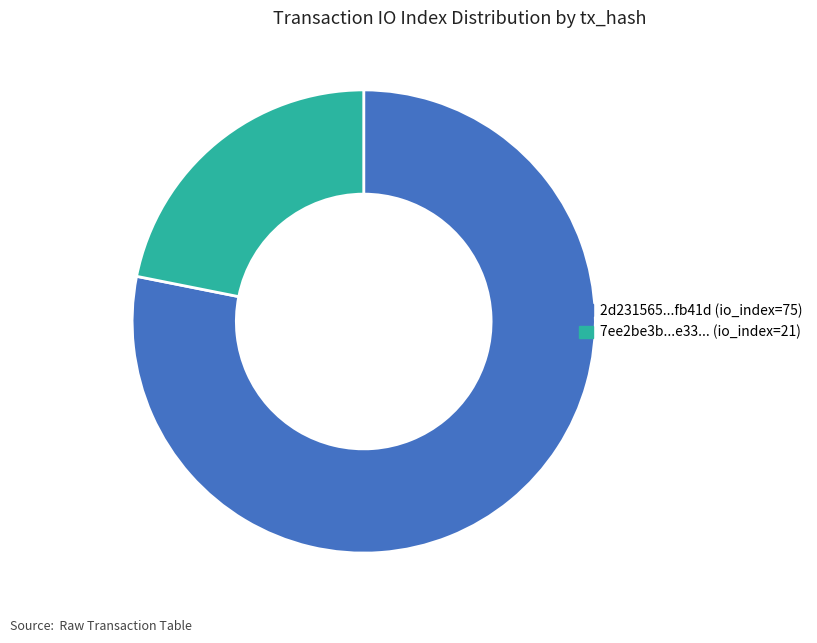

Is it true that 7ee2be3b...e33... (io_index=21) is 31% of the pie?

False